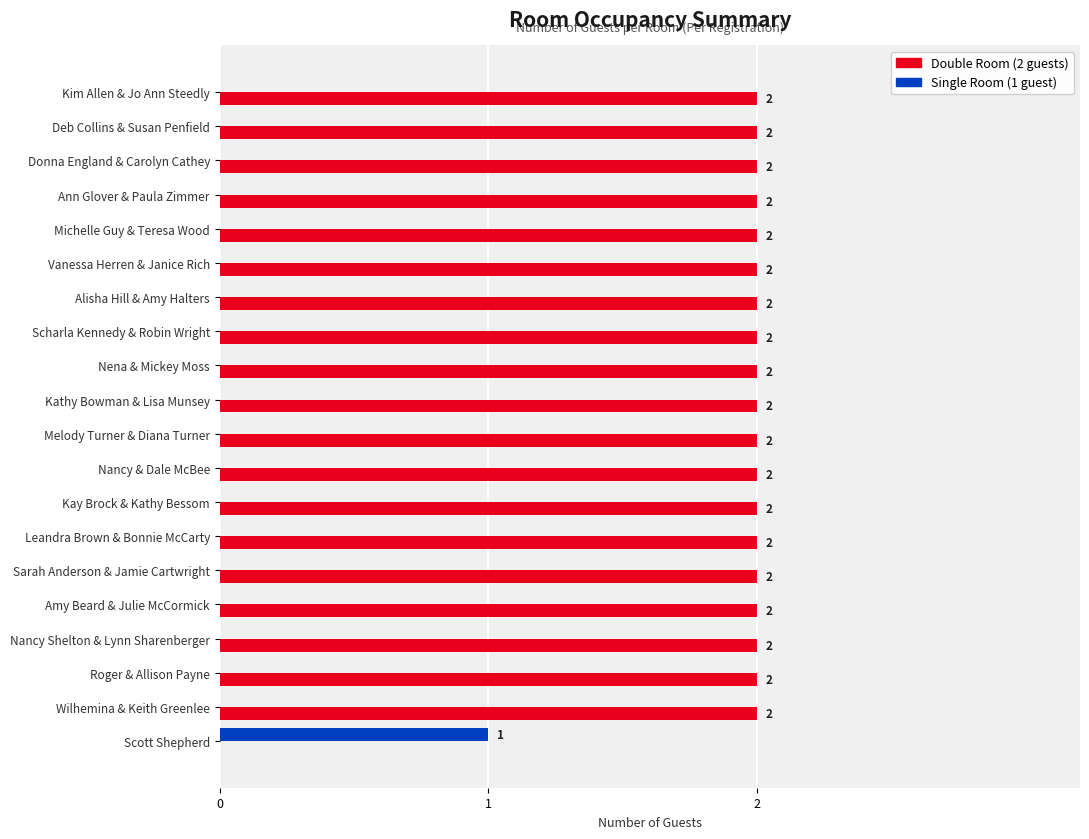

Which series has the widest spread of values?

Double Room (2 guests)